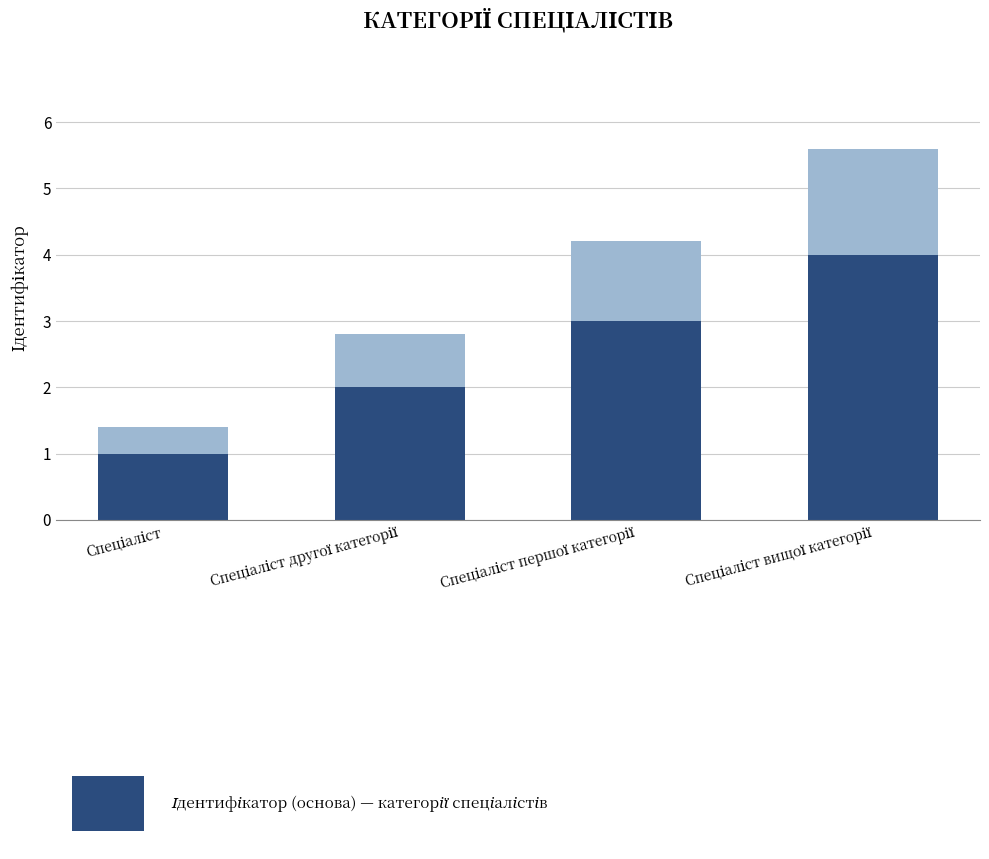

Count the number of categories in the chart.

4